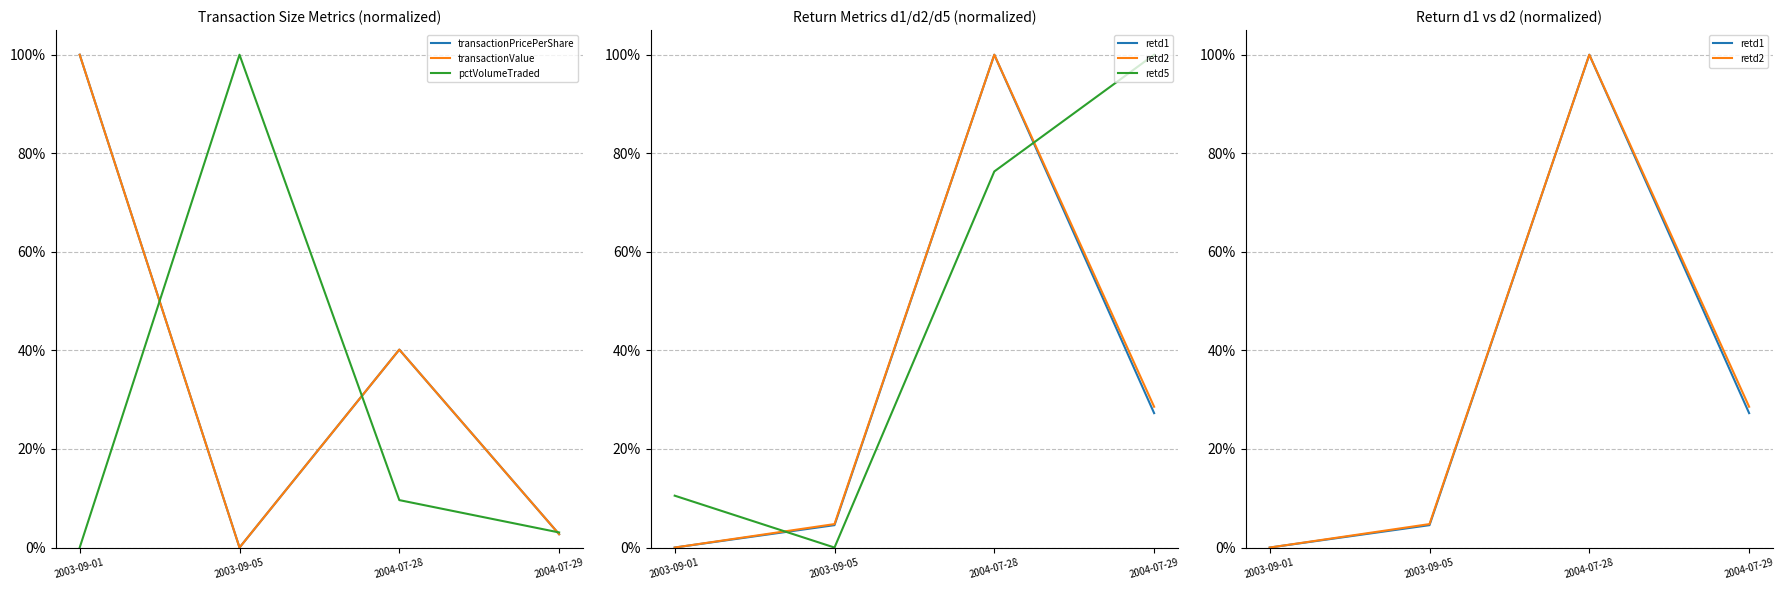

Does the chart display data point markers on the line(s)?

No